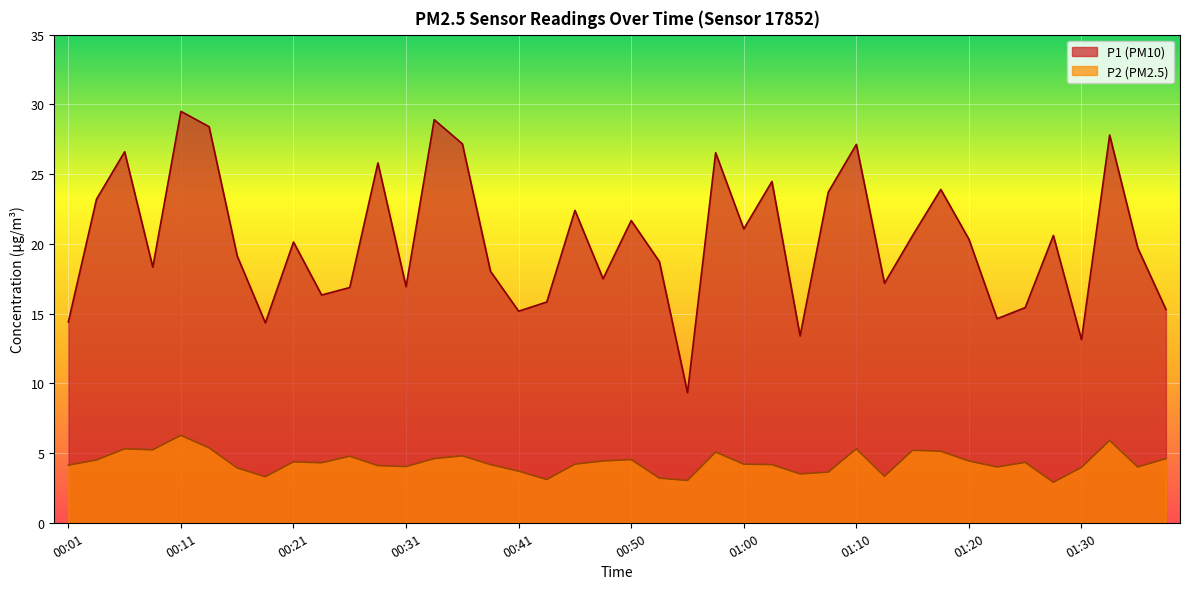

List the series in order of their overall mean, lowest first.

P2, P1